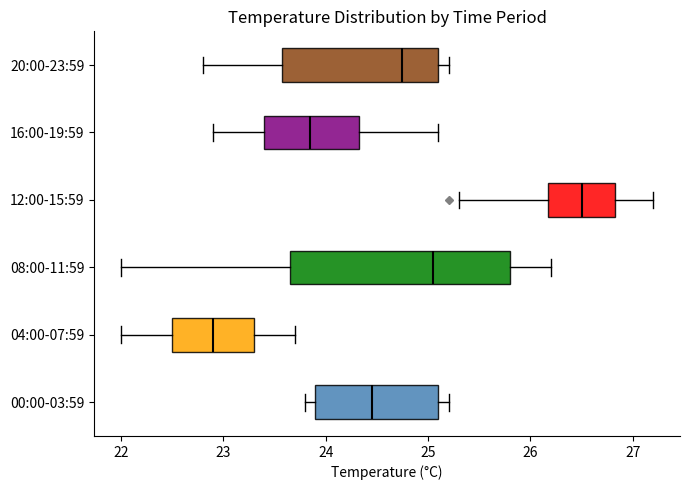

Which box is the widest, from its left edge to its right edge?

08:00-11:59